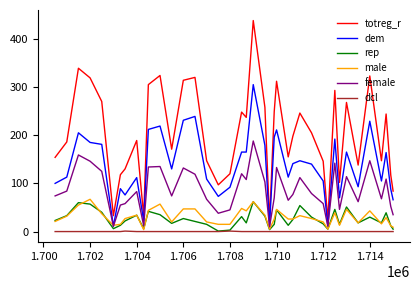

What is the difference between the second highest and minimum values in the female series?

149